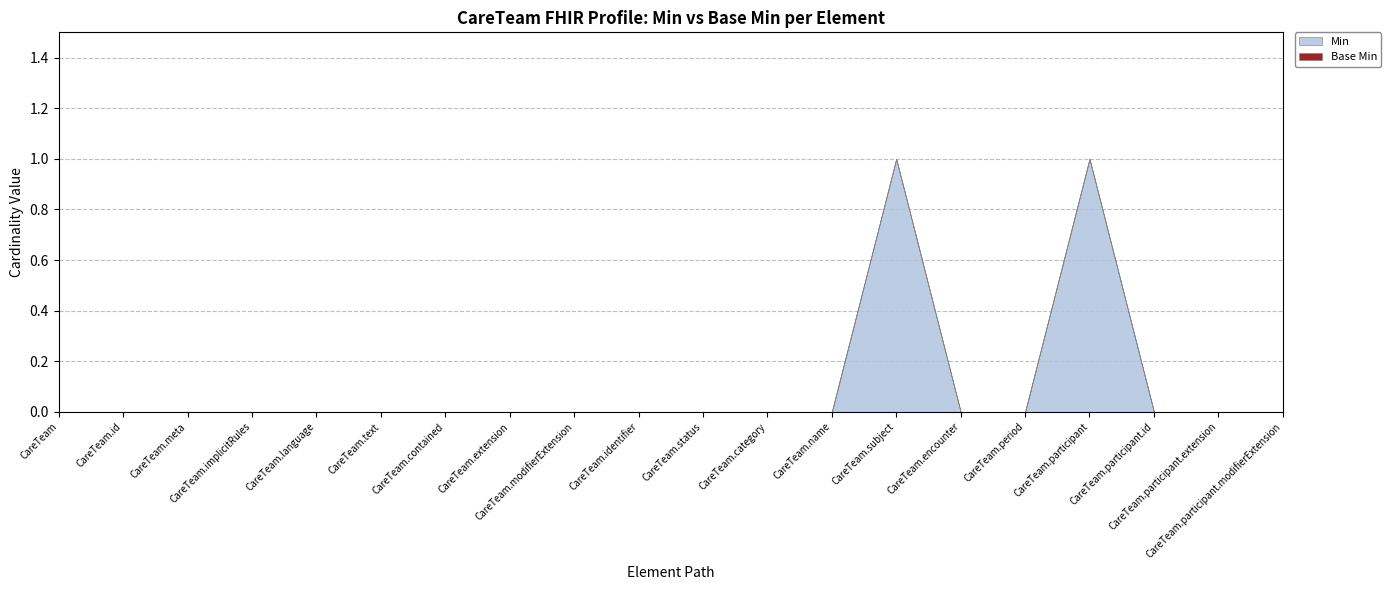

True or false: Base Min and Min intersect in this chart.

False